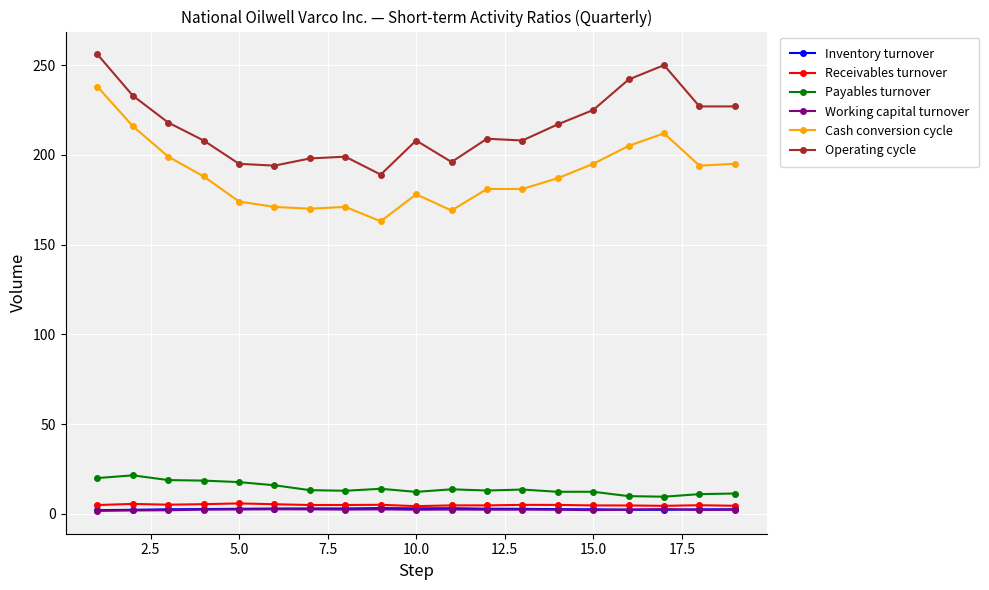

How many values in the Cash conversion cycle series are below 187?

9